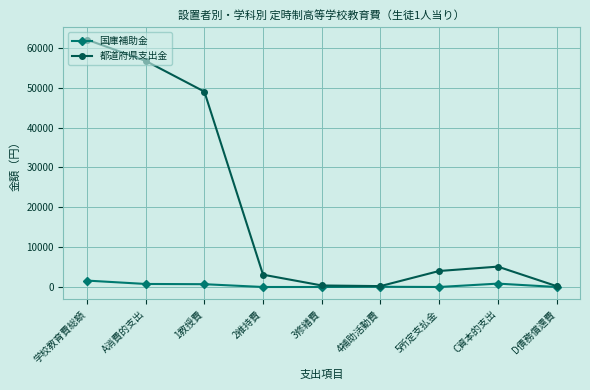

What is the label of the 4th point from the left?

2維持費